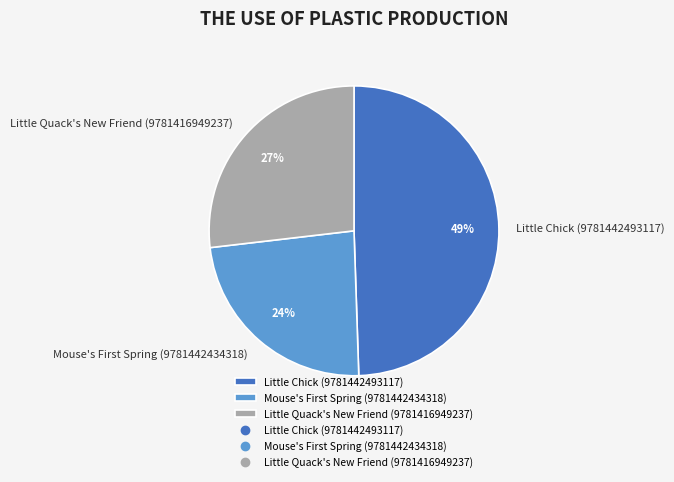

To the nearest percent, what is the average slice percentage?

33%